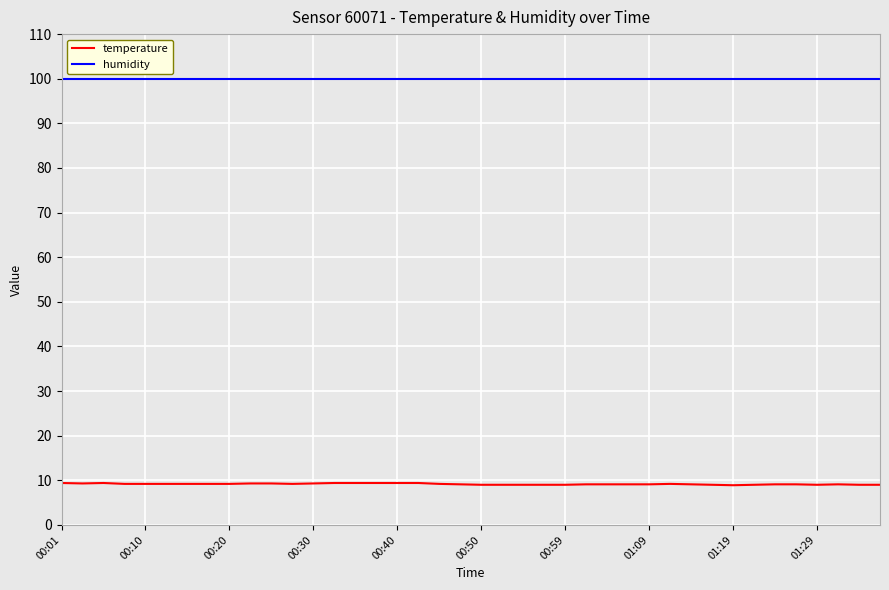

Which series has the widest spread of values?

temperature